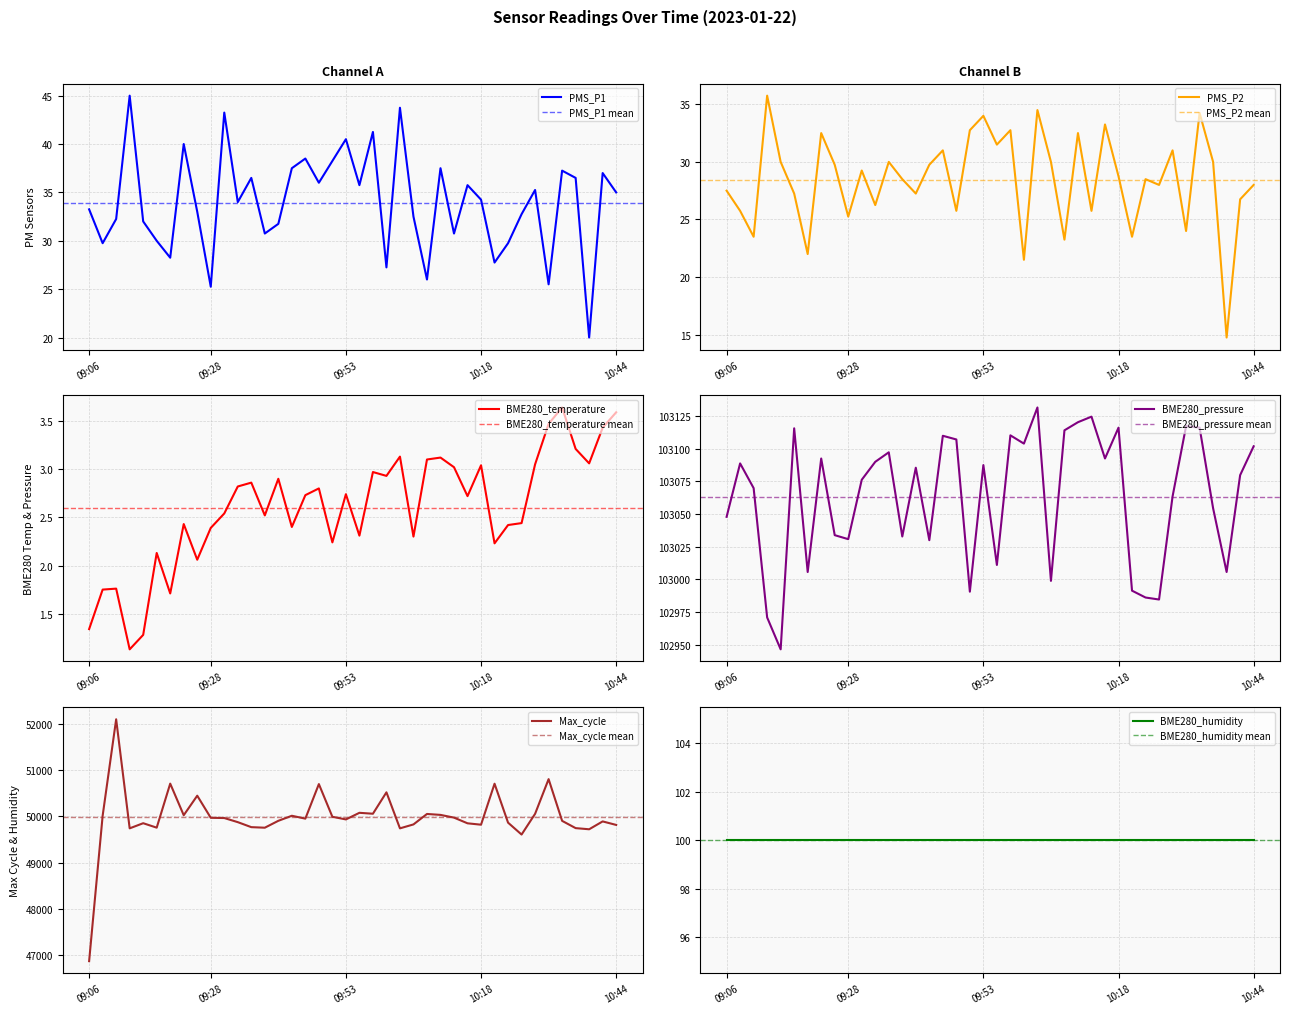

Which series has the widest spread of values?

Max_cycle